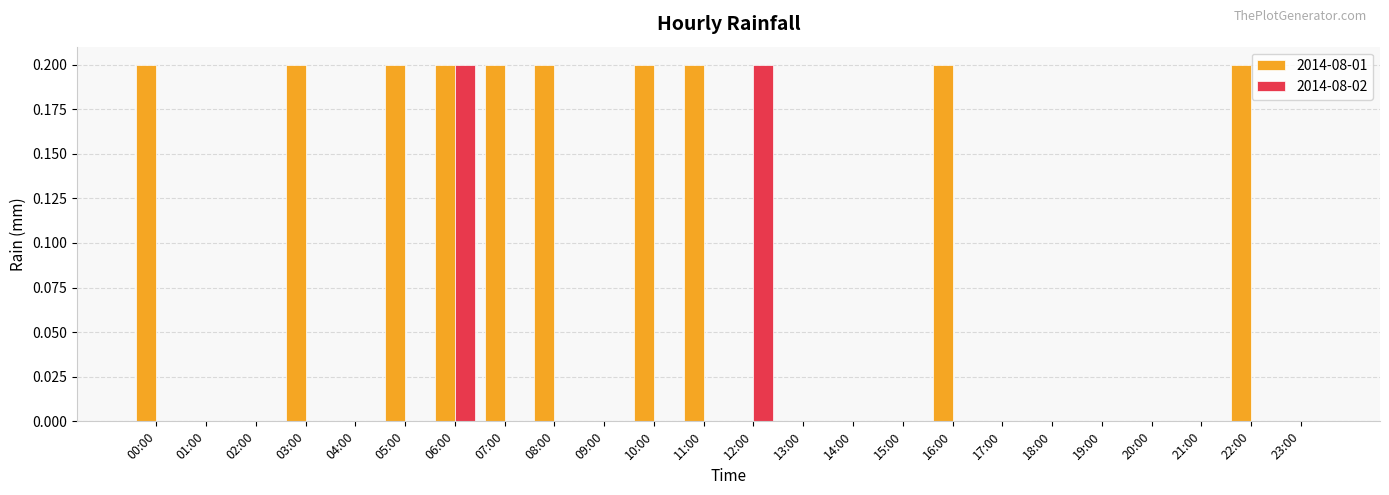

The value of 2014-08-01 at 19:00 is -0.1. True or false?

False